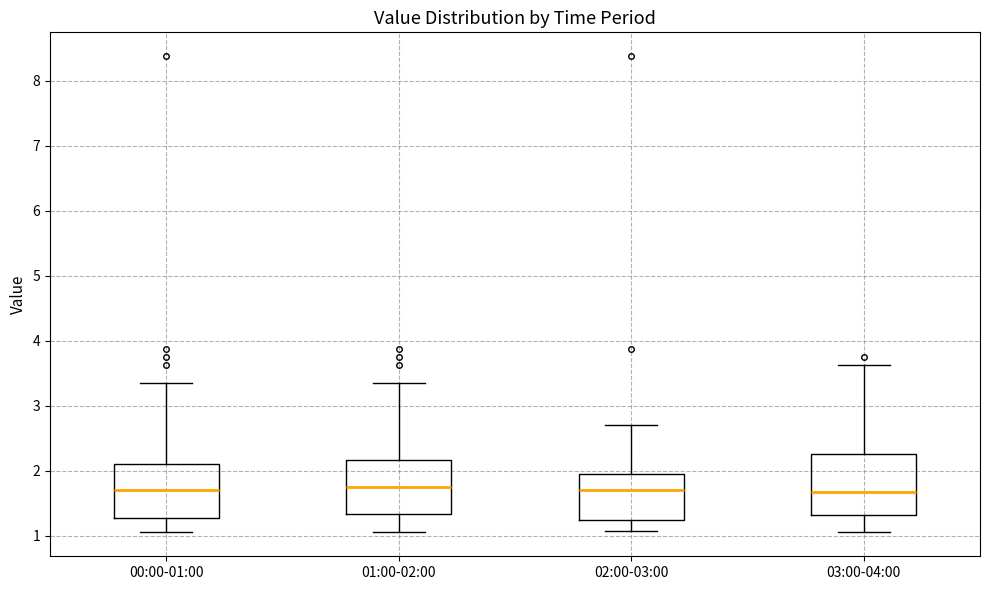

Reading left to right, read every box against the y-axis: the position of its median line, the range the box covers, and the ends of its whiskers. The values are not printed on the chart, so give them approximately, as read against the axis.

00:00-01:00: median 1.7, box 1.3 to 2.1, whiskers 1.1 to 3.4
01:00-02:00: median 1.8, box 1.3 to 2.2, whiskers 1.1 to 3.4
02:00-03:00: median 1.7, box 1.2 to 2.0, whiskers 1.1 to 2.7
03:00-04:00: median 1.7, box 1.3 to 2.3, whiskers 1.1 to 3.6